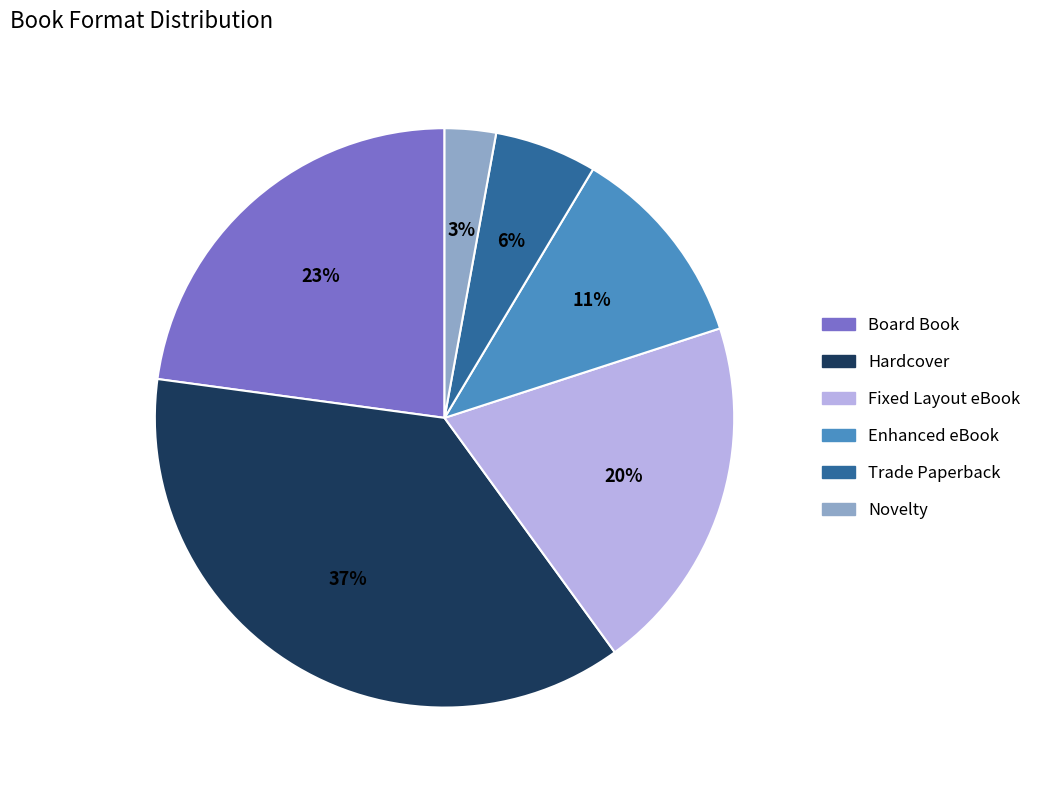

Which has a higher value, Board Book or Trade Paperback?

Board Book